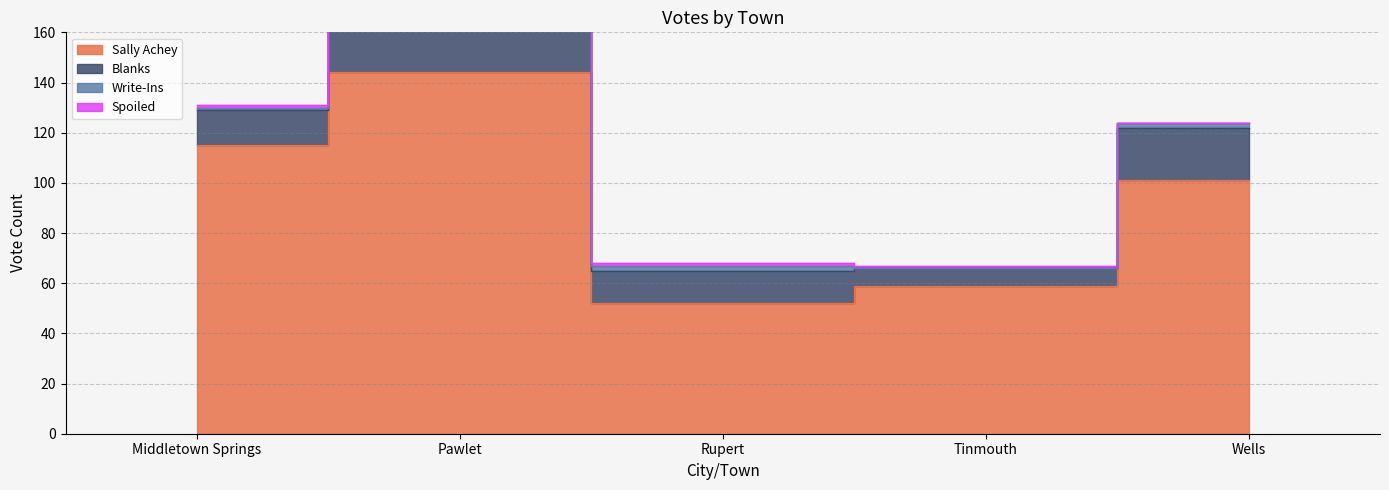

How many data points in Blanks are above 14?

2